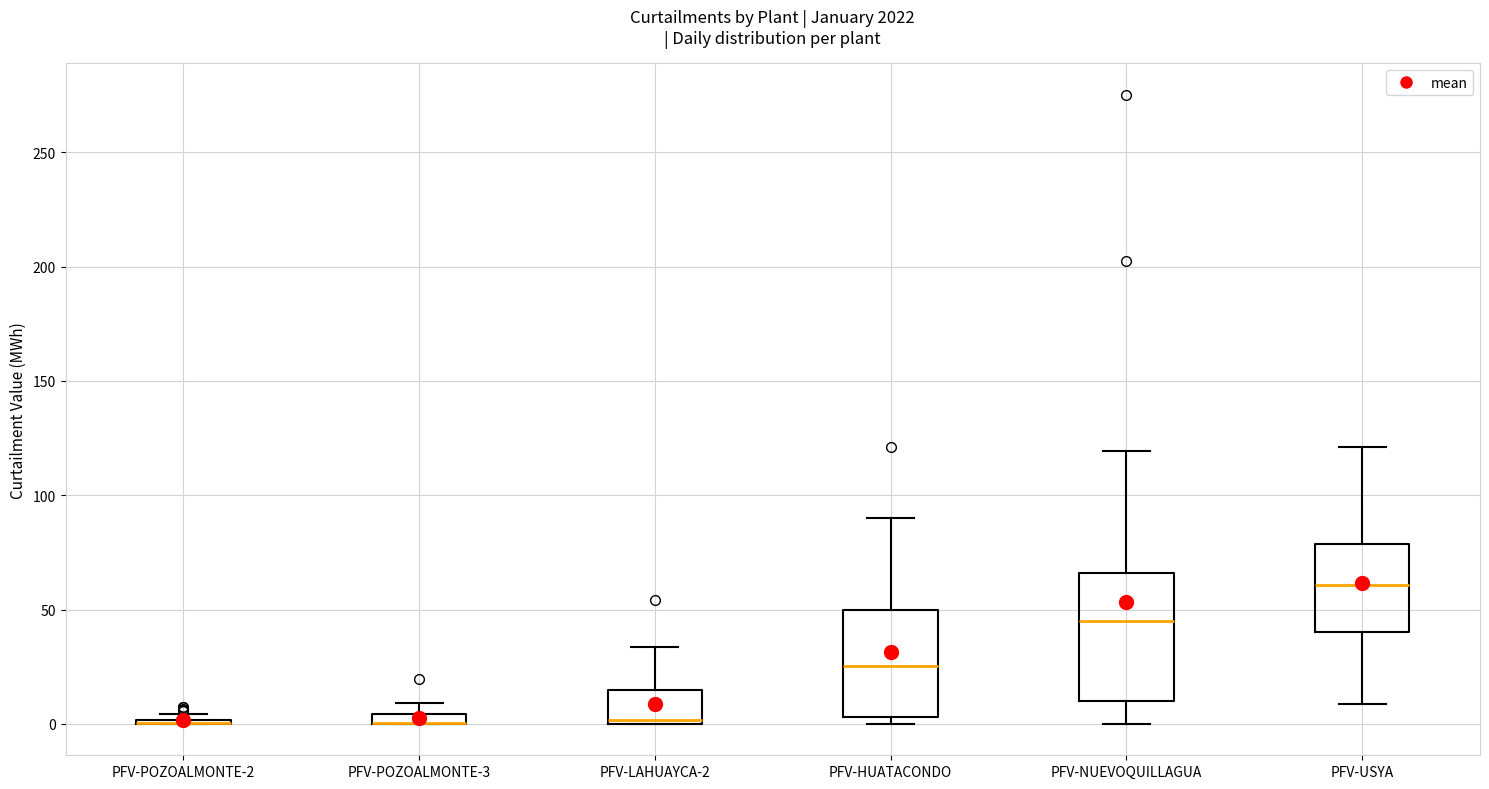

Where does the upper whisker of the box for PFV-NUEVOQUILLAGUA end on the y-axis? The values are not printed on the chart, so give them approximately, as read against the axis.

120